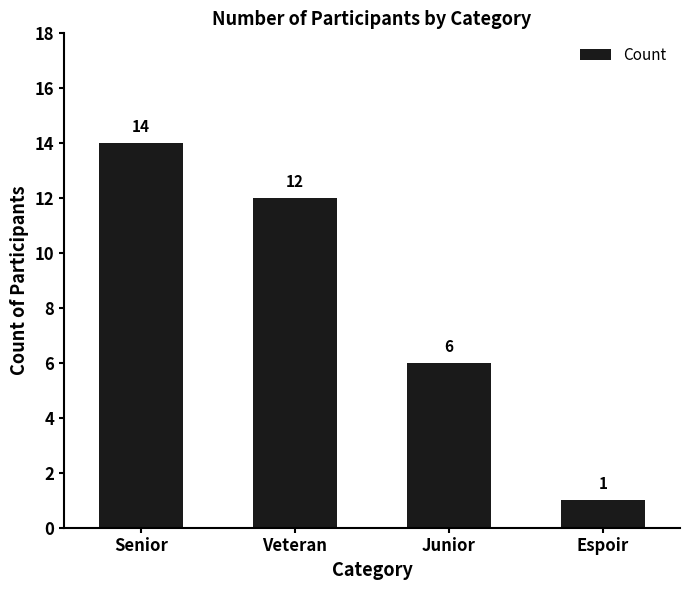

What position from the right is Veteran?

3